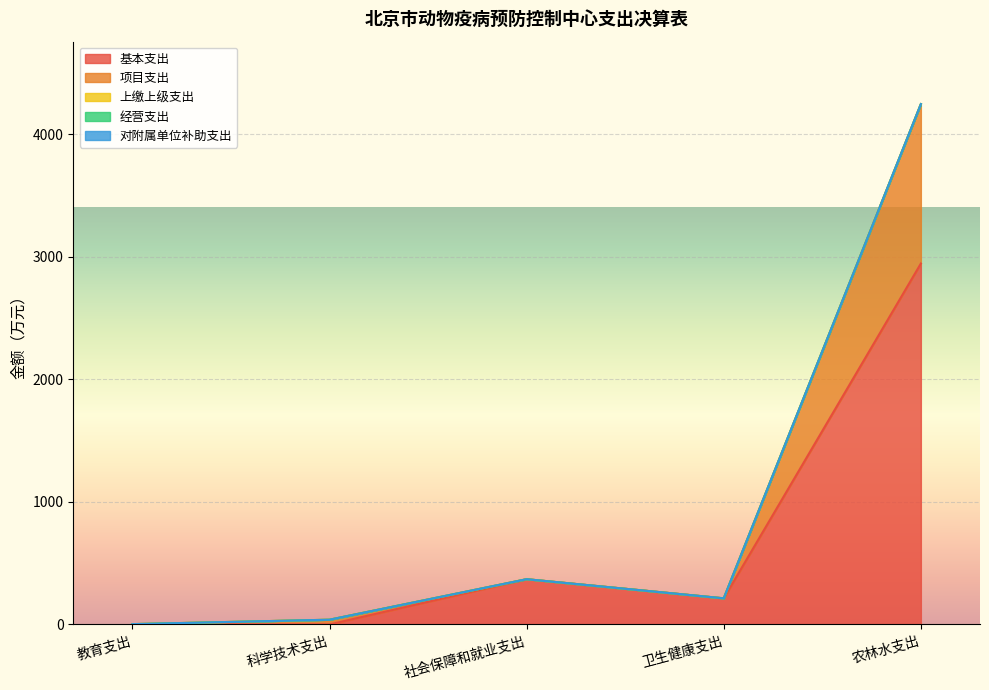

True or false: 基本支出 has more than 0 points higher than both neighbors.

True